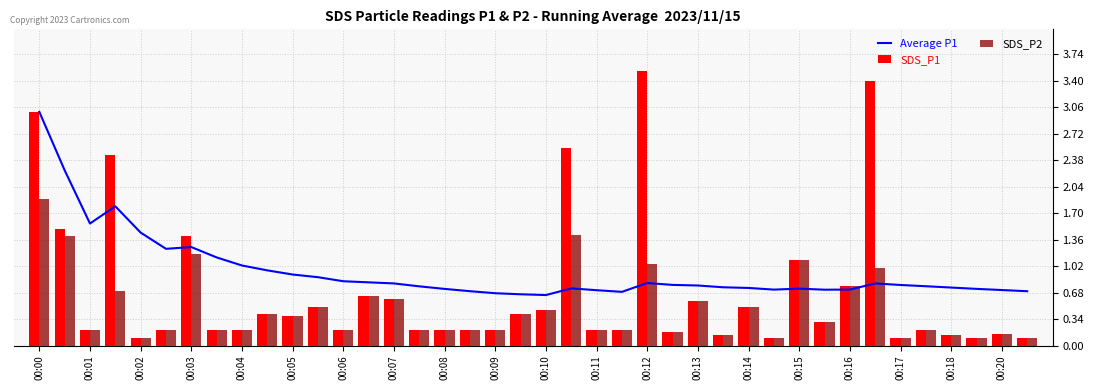

The SDS_P1 series shows 0.5 at 00:14. True or false?

True